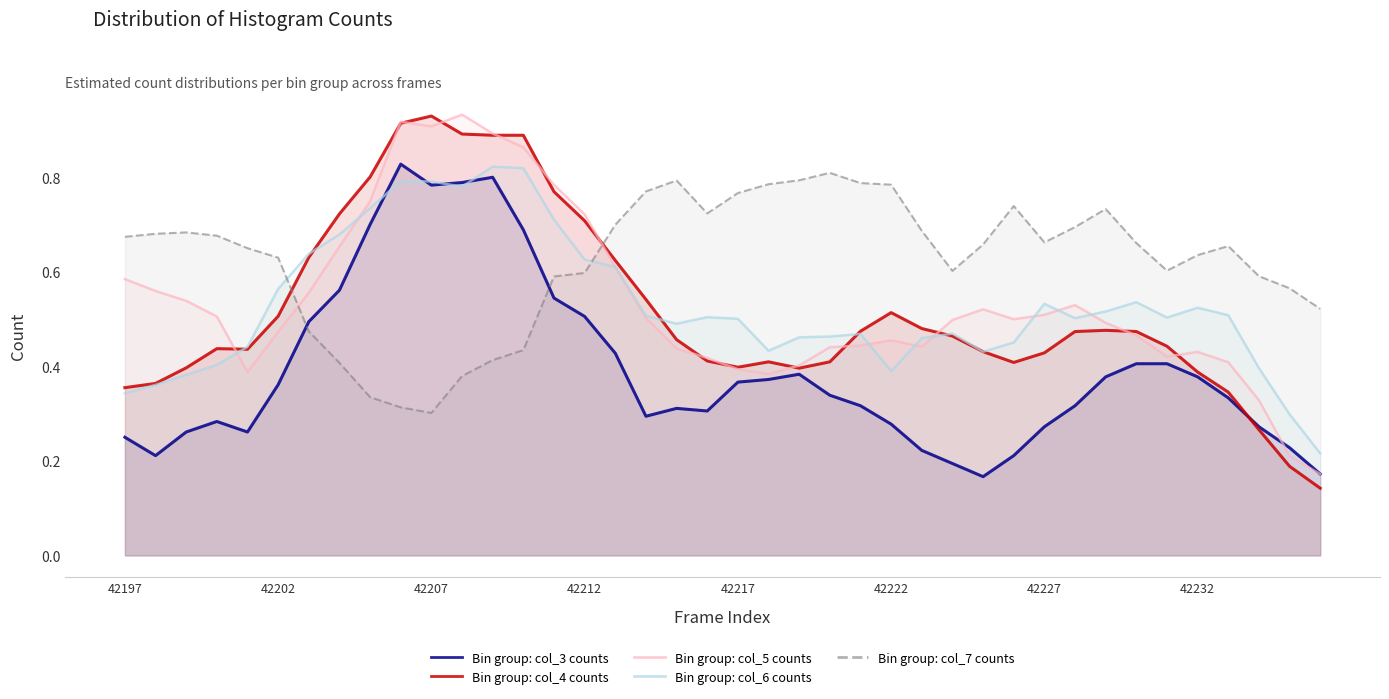

How many intersections are there between Bin group: col_4 counts and Bin group: col_3 counts?

1